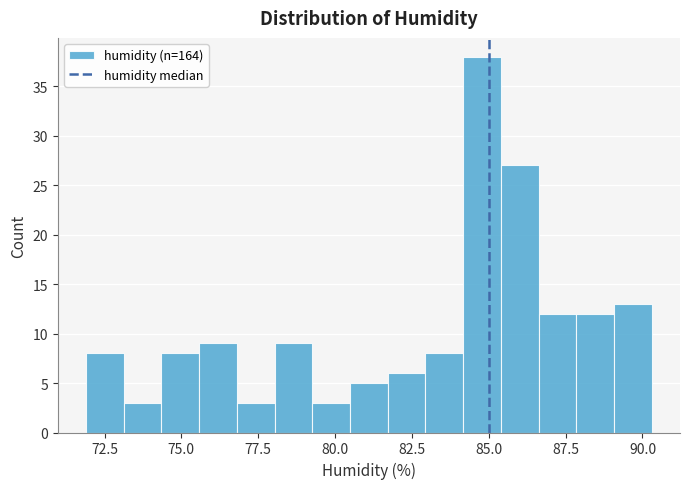

Around what value on the x-axis is the tallest bar? Give the approximate position of its centre, as read against the axis.

85.0